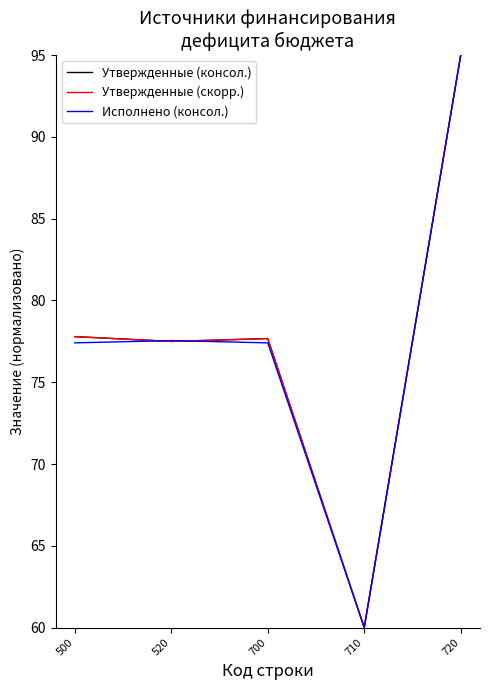

What is the value of the Утвержденные (консол.) point at the 2nd from the left?

77.5